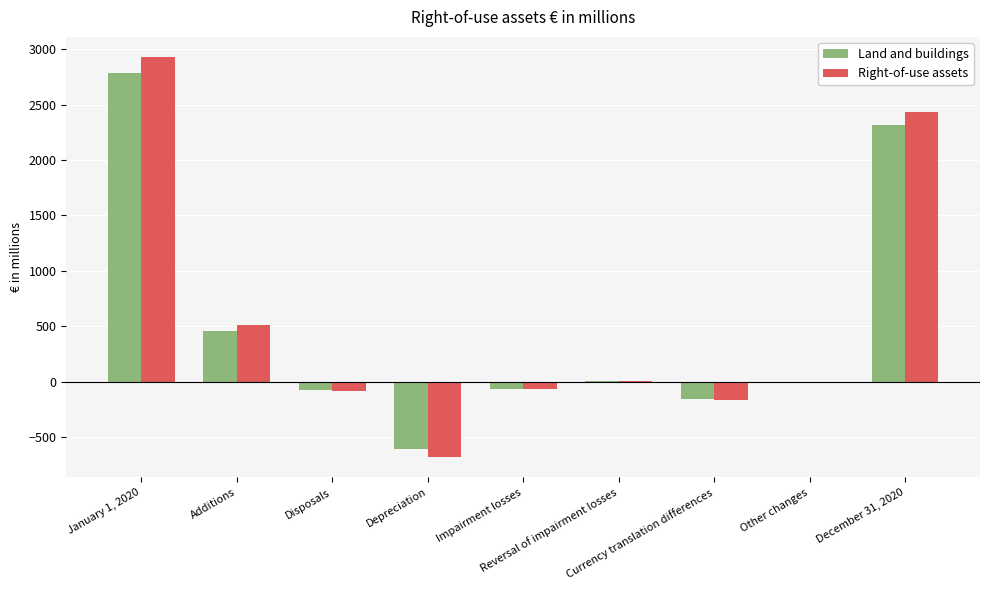

What is the greatest value displayed?

2931